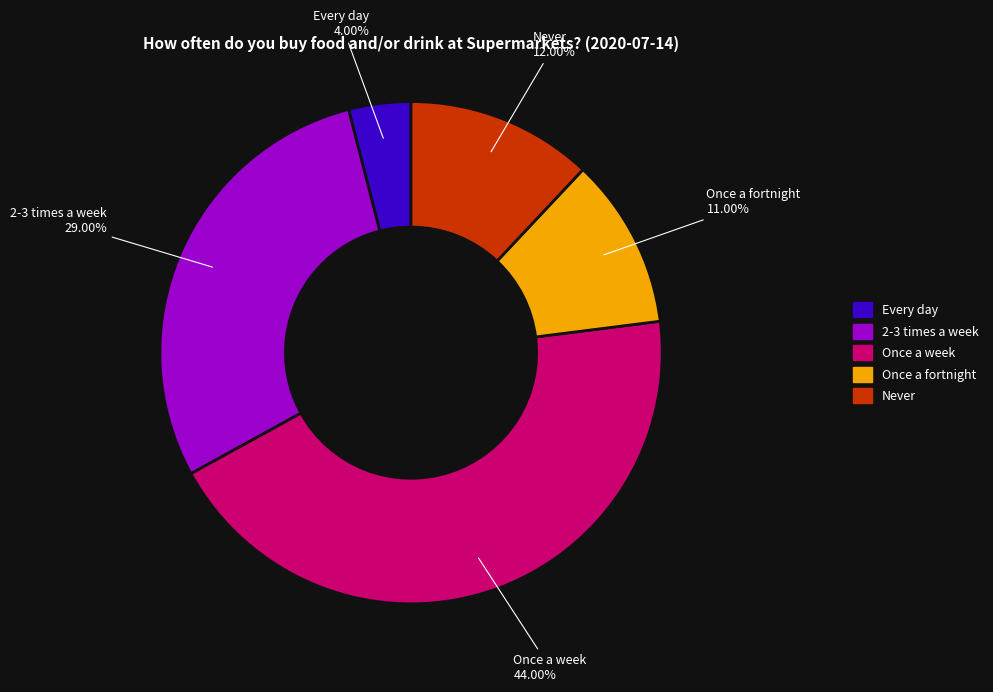

Does Every day represent more than half of the total?

No